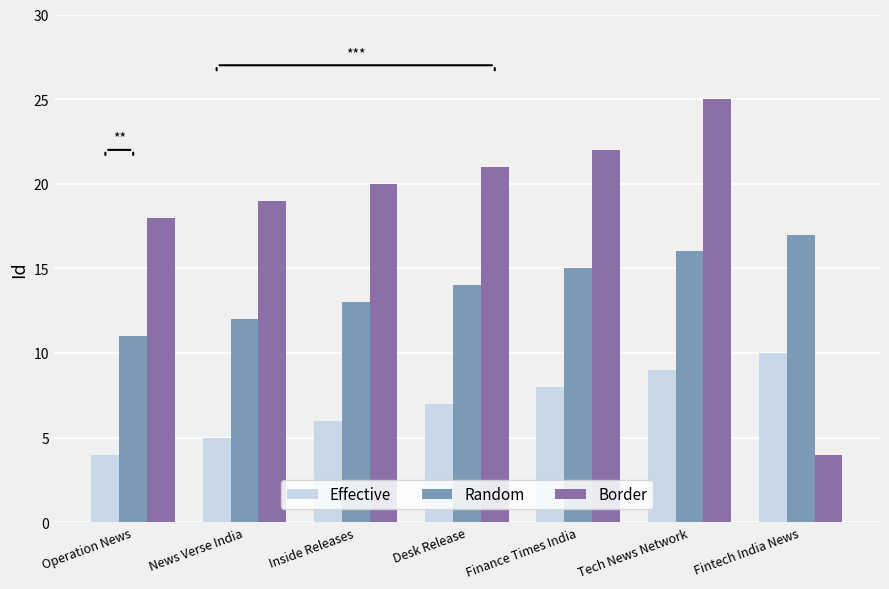

Which series has the largest range (max minus min)?

Border